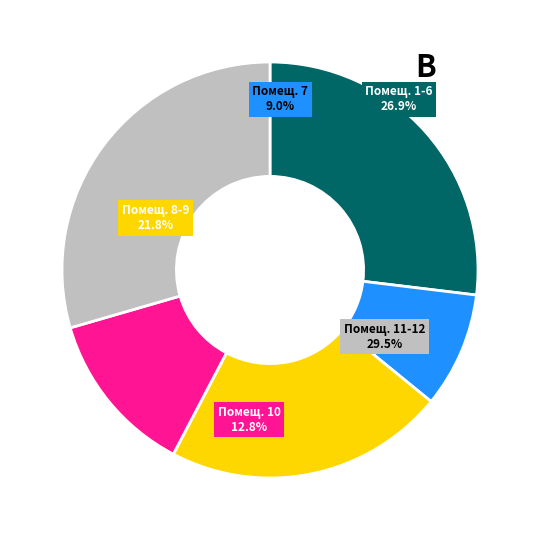

Combined, do 2 and 10 account for over 50%?

No